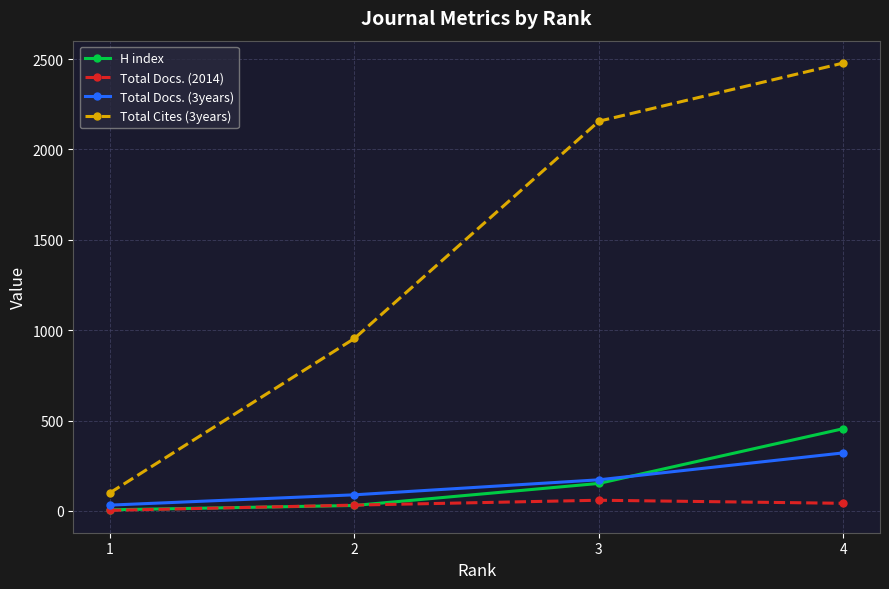

List the labels in order of Total Docs. (3years) value, largest first.

4, 3, 2, 1